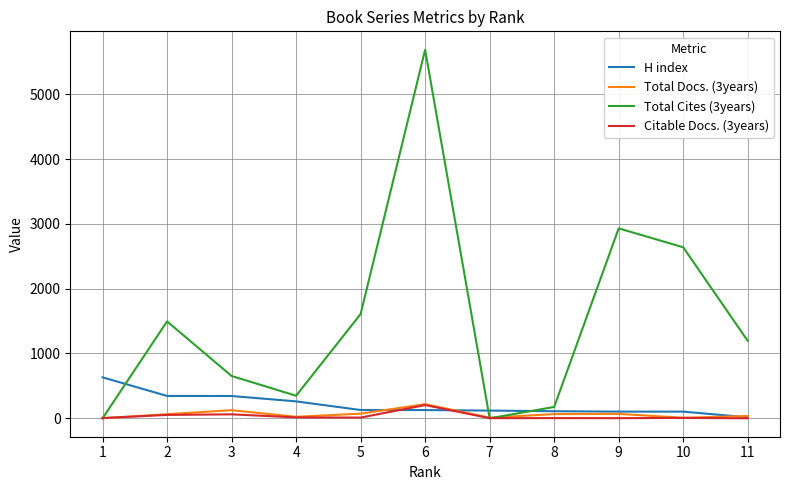

What is the difference between the highest and lowest values at 9?

2929